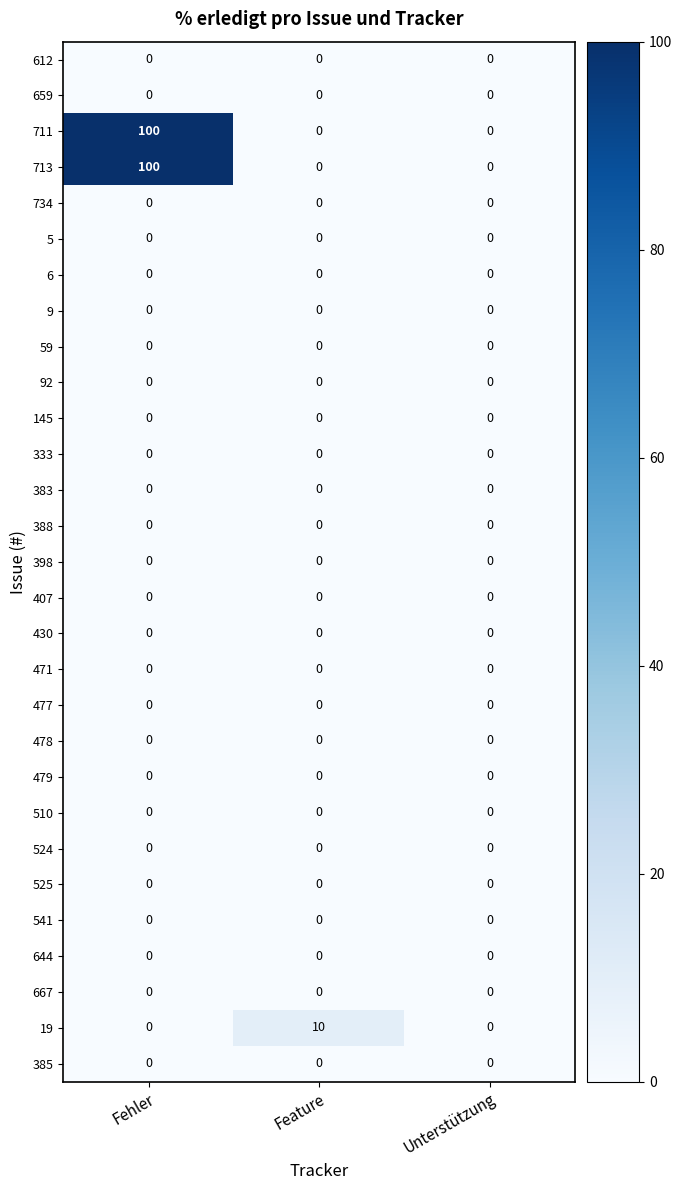

What is the difference between the highest and lowest values at Fehler?

100